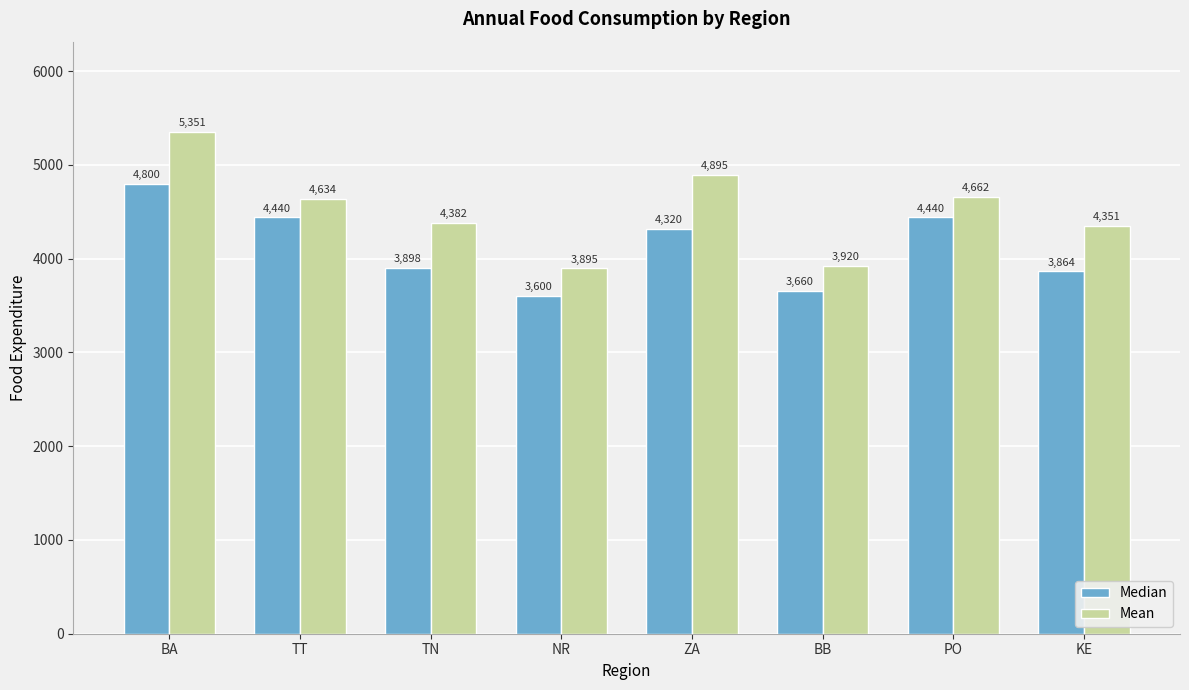

Which series has the largest range (max minus min)?

Mean